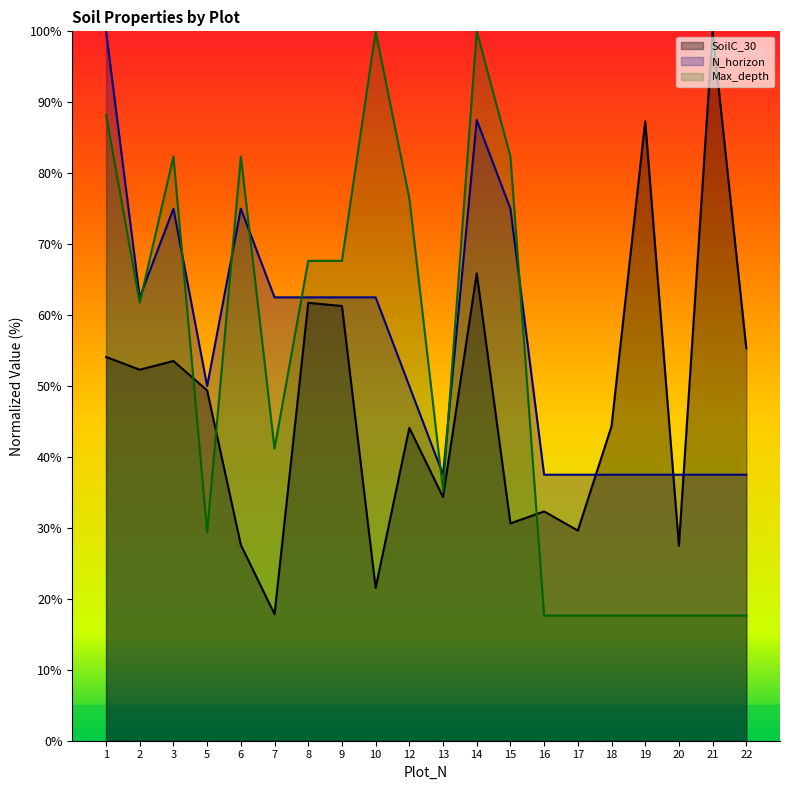

In SoilC_30, how many points are lower than both neighbors (excluding endpoints)?

7